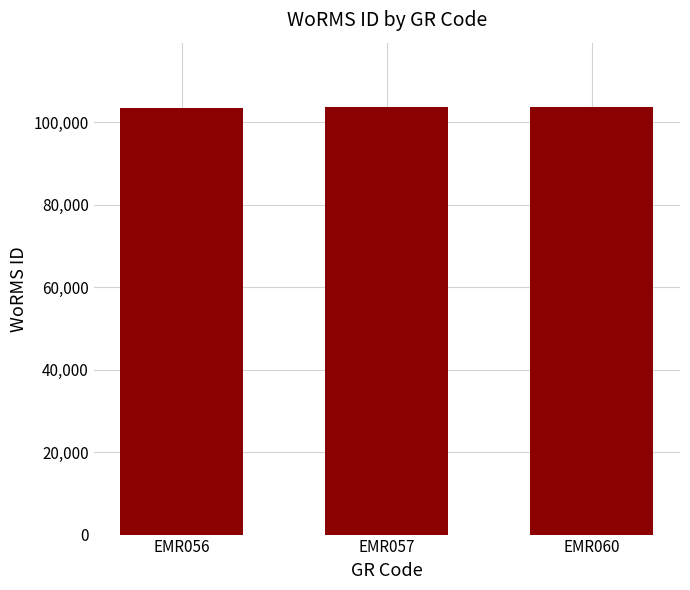

Is it true that the value at EMR057 is 103710?

True